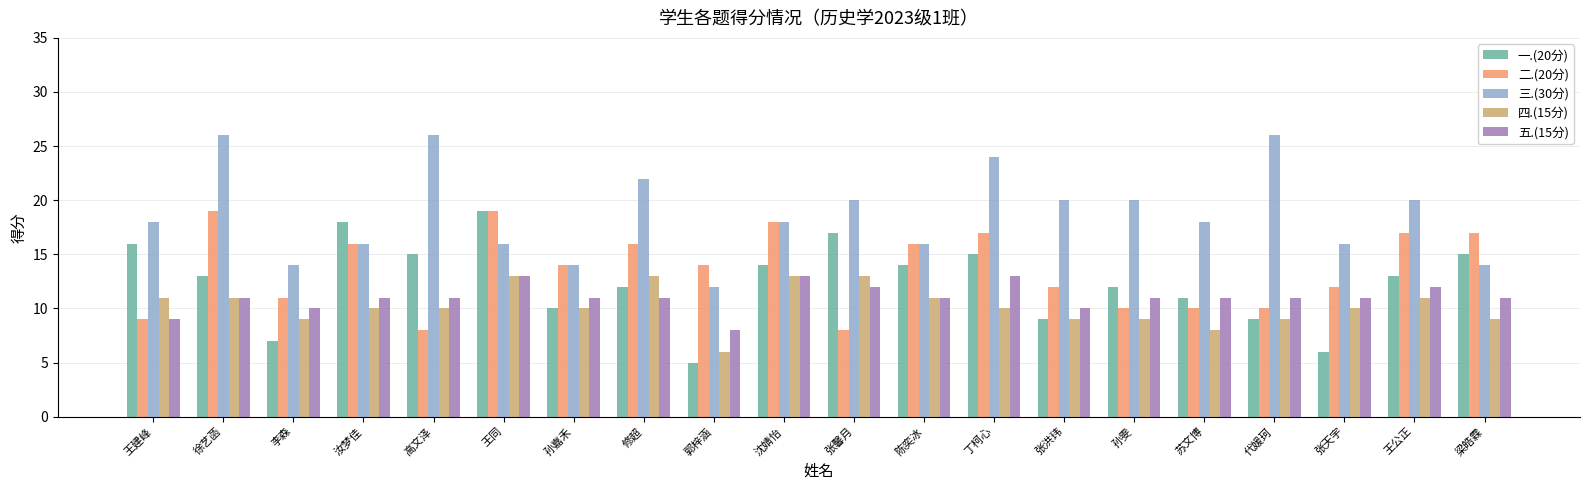

What is the difference between the 一.(20分) values at 张天宇 and 郭梓涵?

1